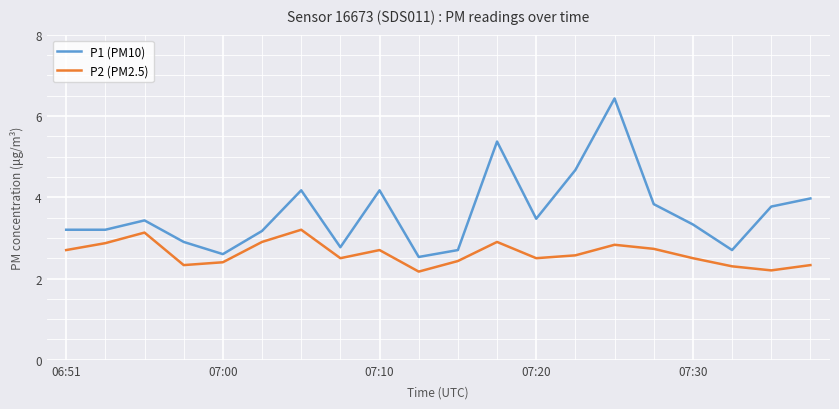

True or false: P1 (PM10) and P2 (PM2.5) intersect in this chart.

False